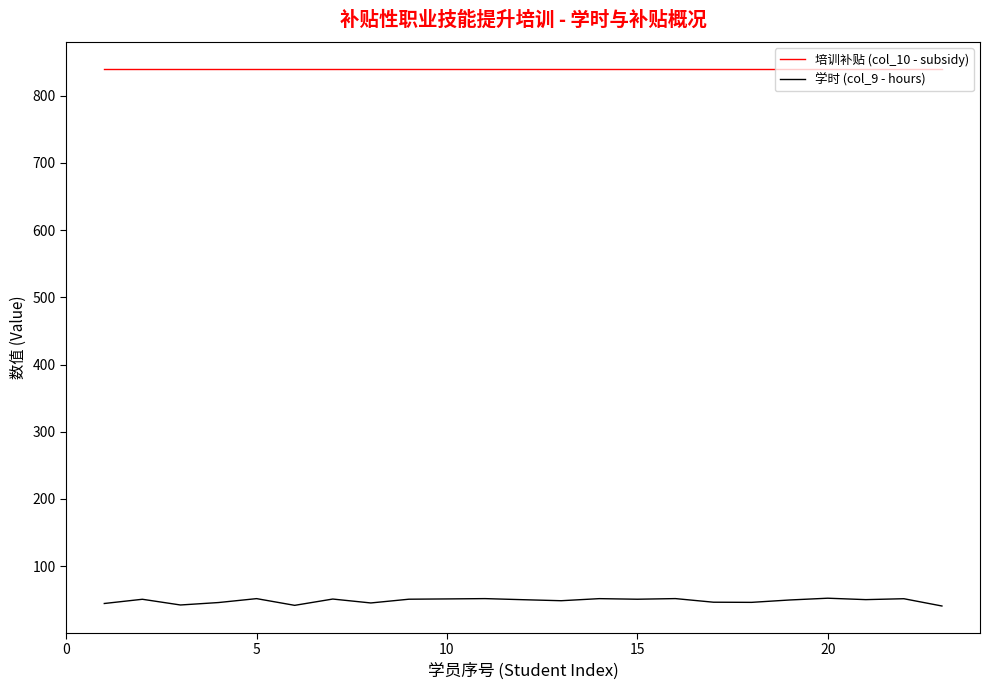

True or false: 学时 (col_9 - hours) and 培训补贴 (col_10 - subsidy) intersect in this chart.

False